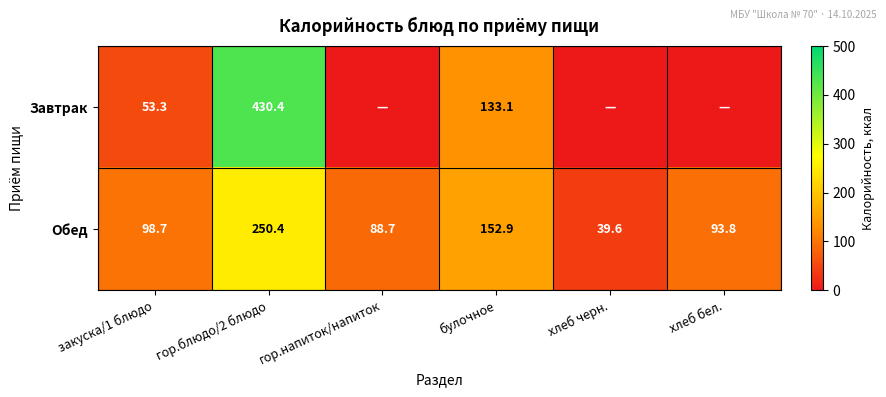

Rank the series at закуска/1 блюдо from lowest to highest value.

Завтрак, Обед